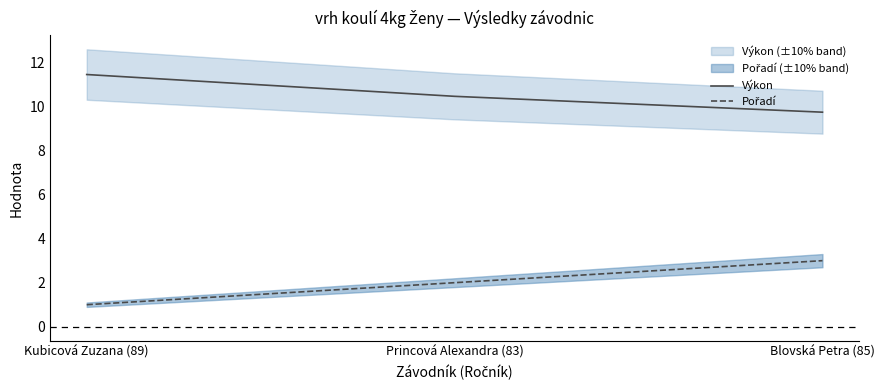

How many lines are shown in the chart?

2